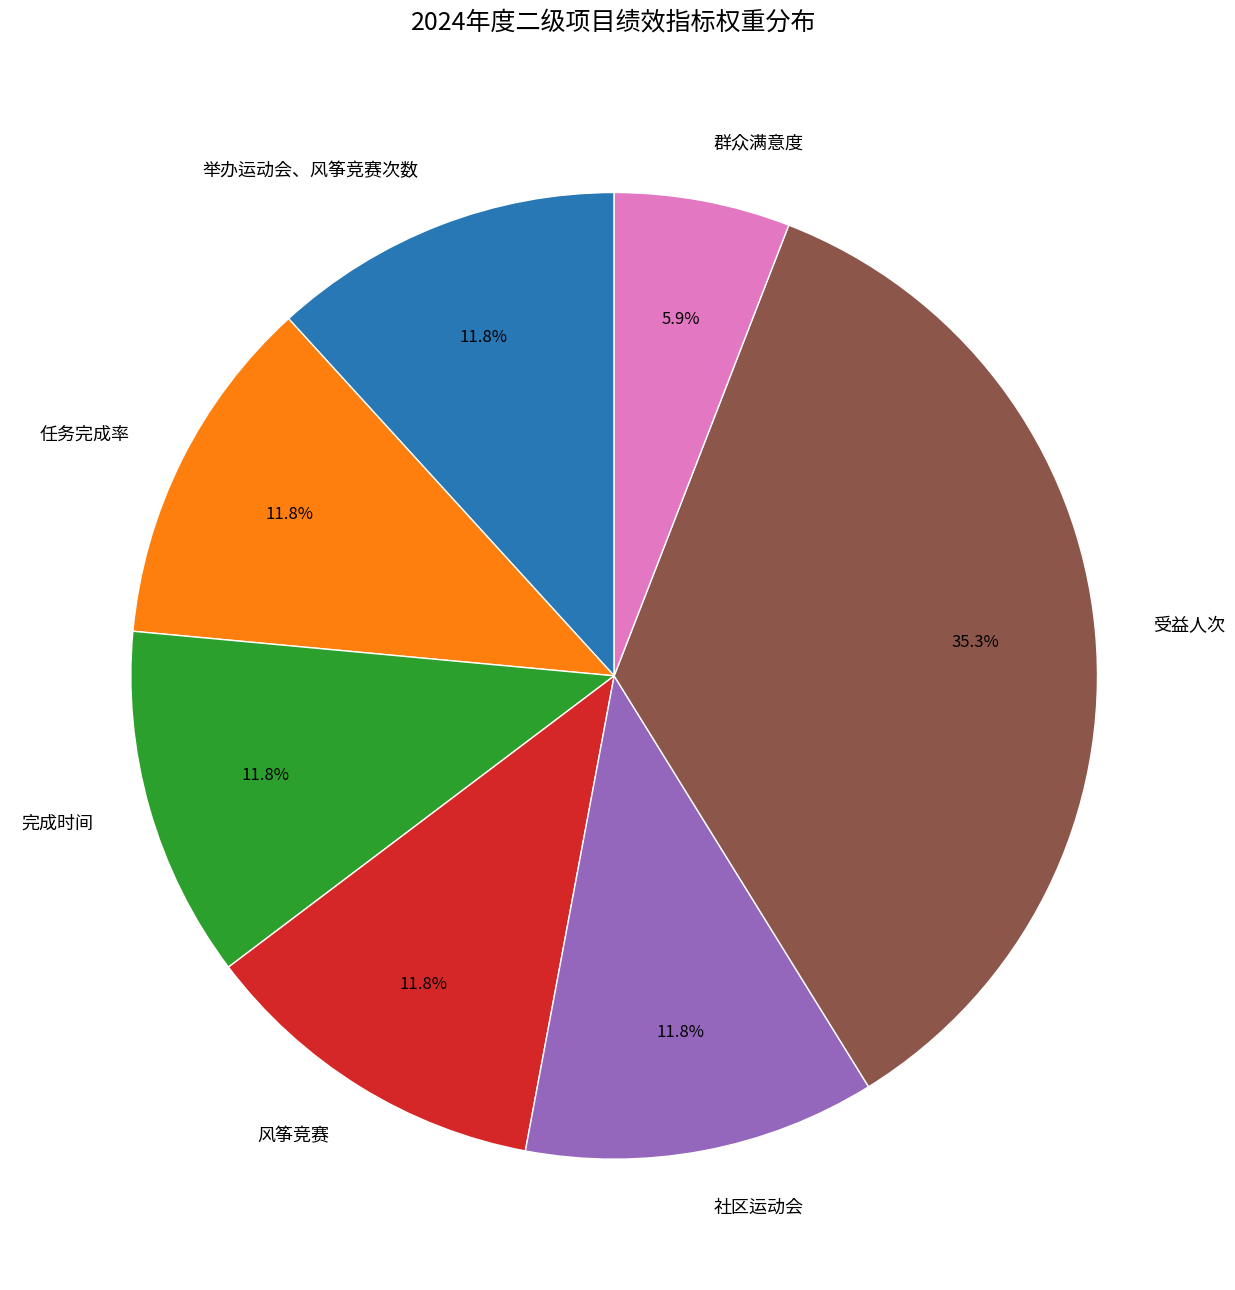

What portion of the pie excludes 风筝竞赛?

88.2%